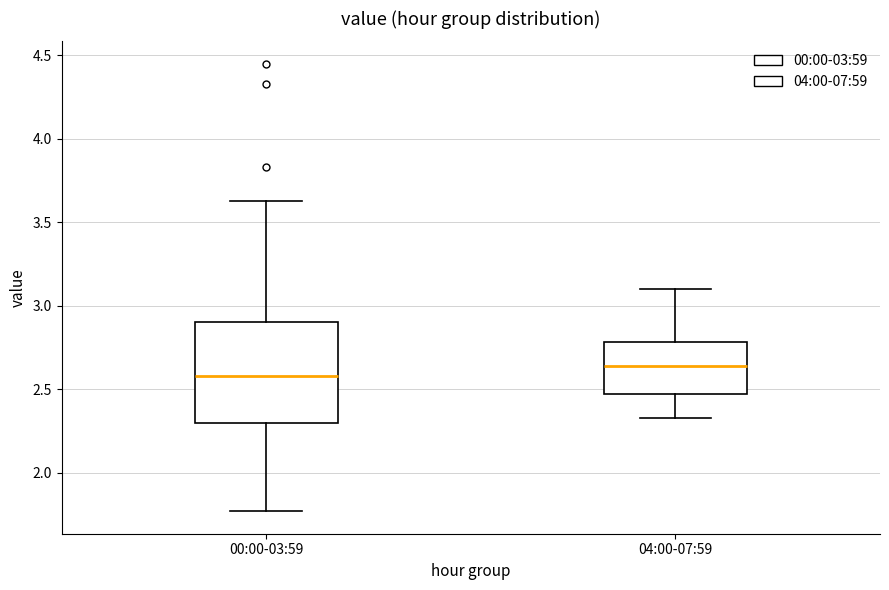

Which box has the lowest median line?

00:00-03:59